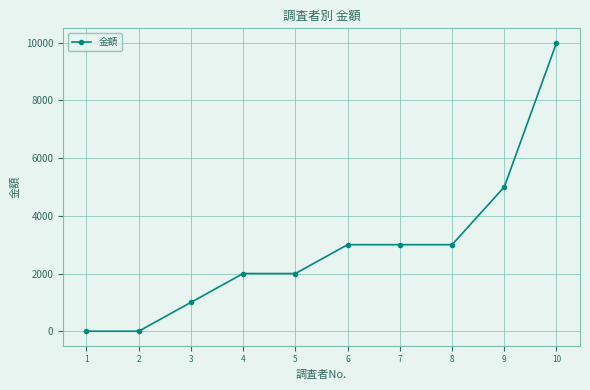

Where is the data nearest to the value 5000?

9